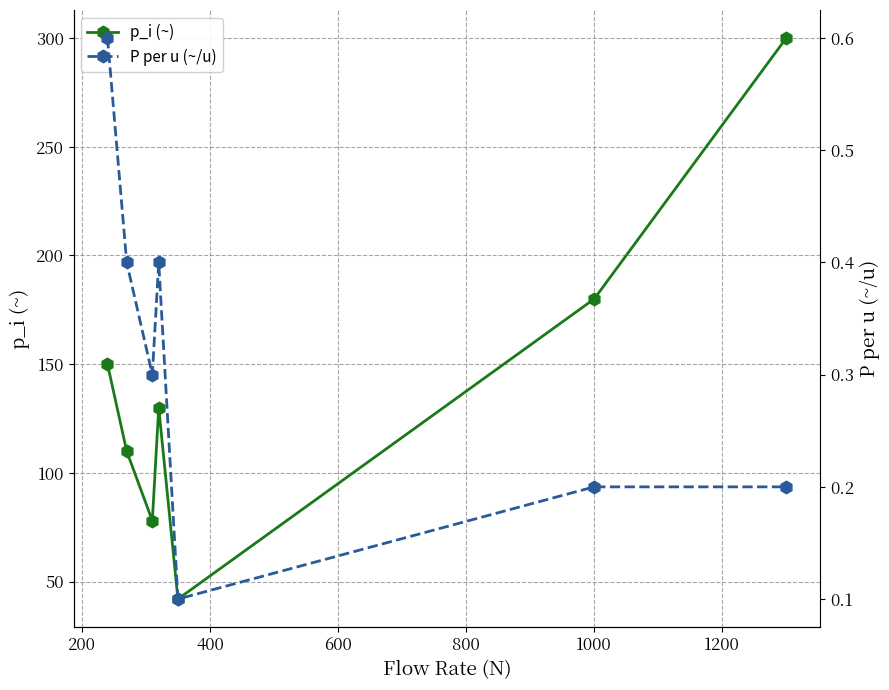

What is the average value of the p_i (~) series?

141